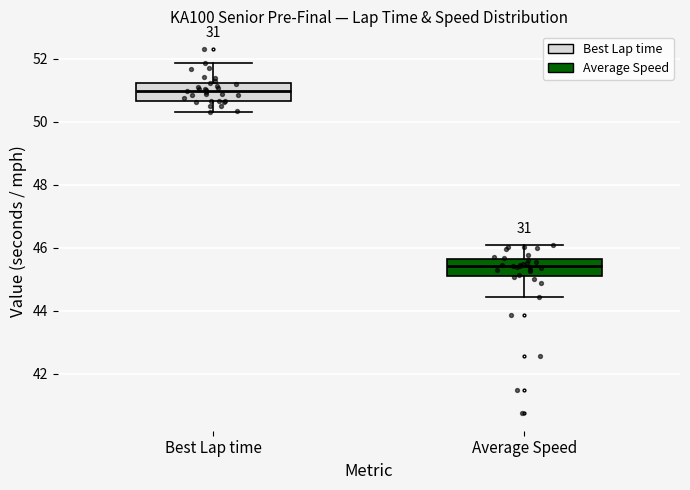

Reading left to right, read every box against the y-axis: the position of its median line, the range the box covers, and the ends of its whiskers. The values are not printed on the chart, so give them approximately, as read against the axis.

Best Lap time: median 51.0, box 50.6 to 51.2, whiskers 50.4 to 51.8
Average Speed: median 45.4, box 45.0 to 45.6, whiskers 44.4 to 46.0